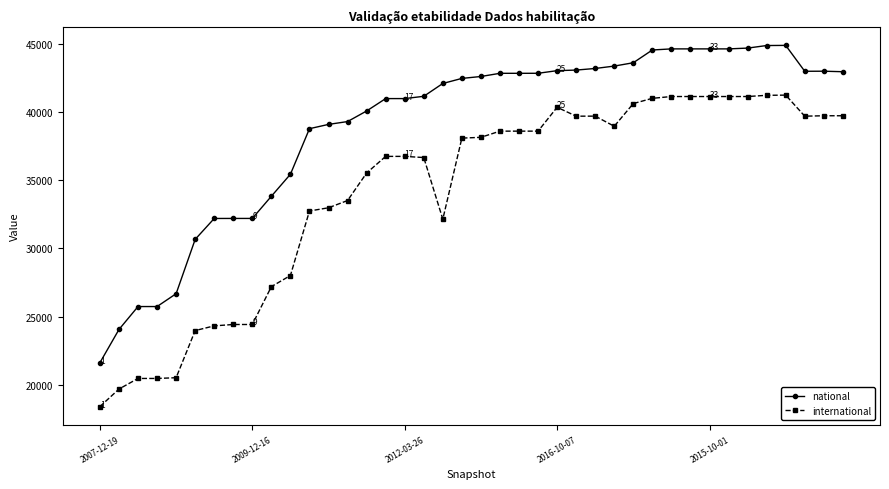

What is the difference between the maximum and second lowest values in the international series?

21522